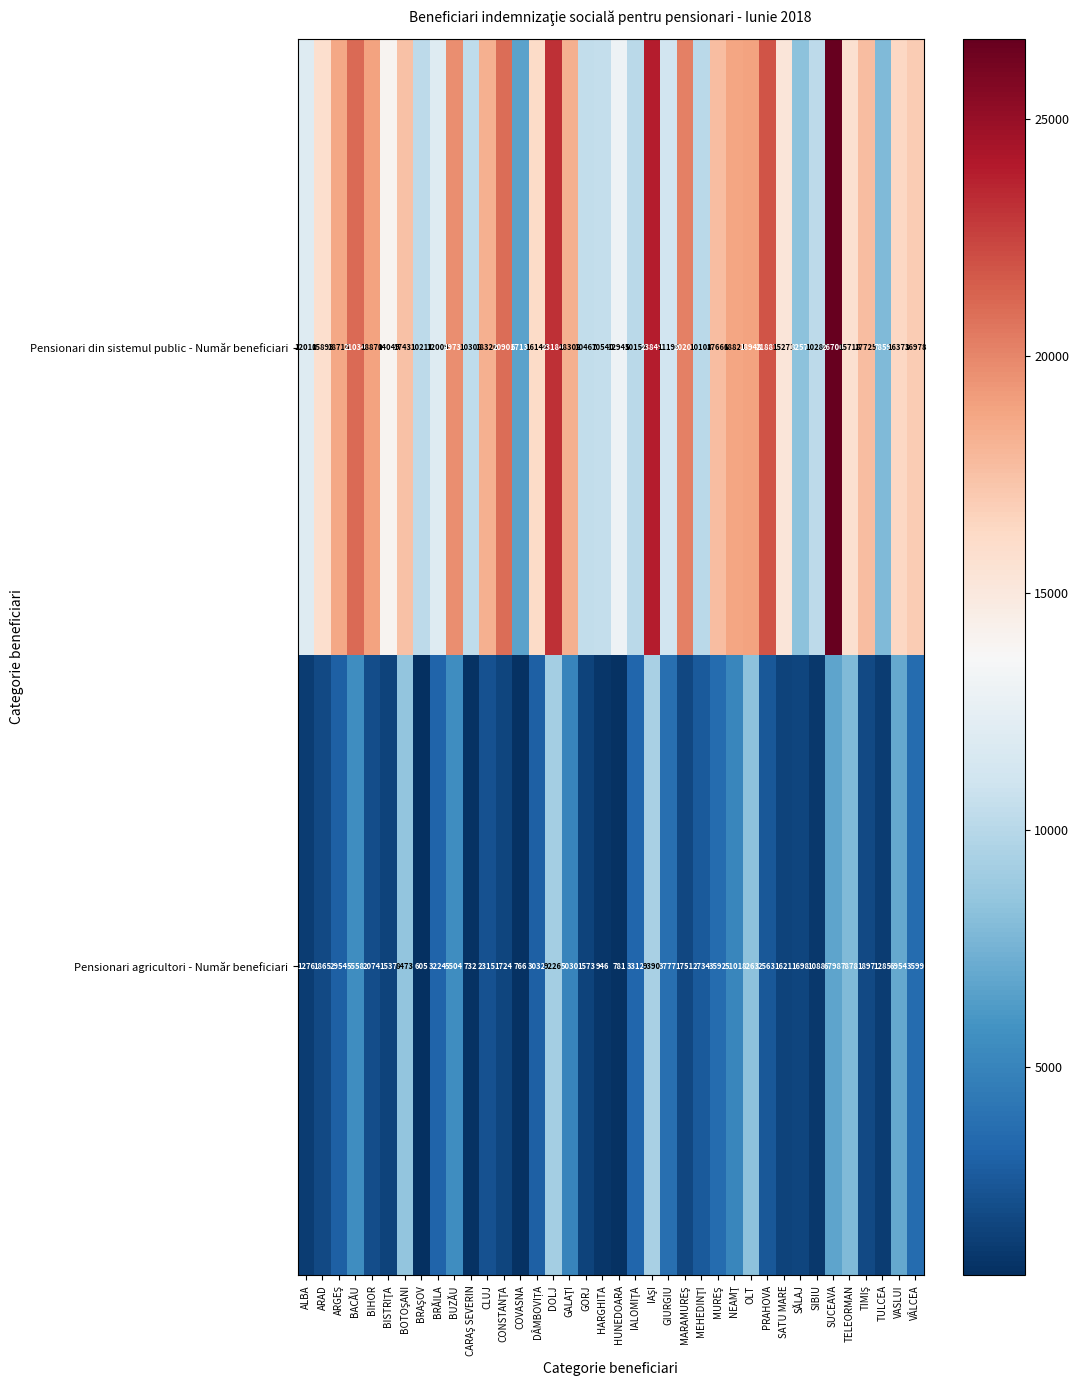

The Pensionari agricultori - Număr beneficiari series shows 1778 at ALBA. True or false?

False